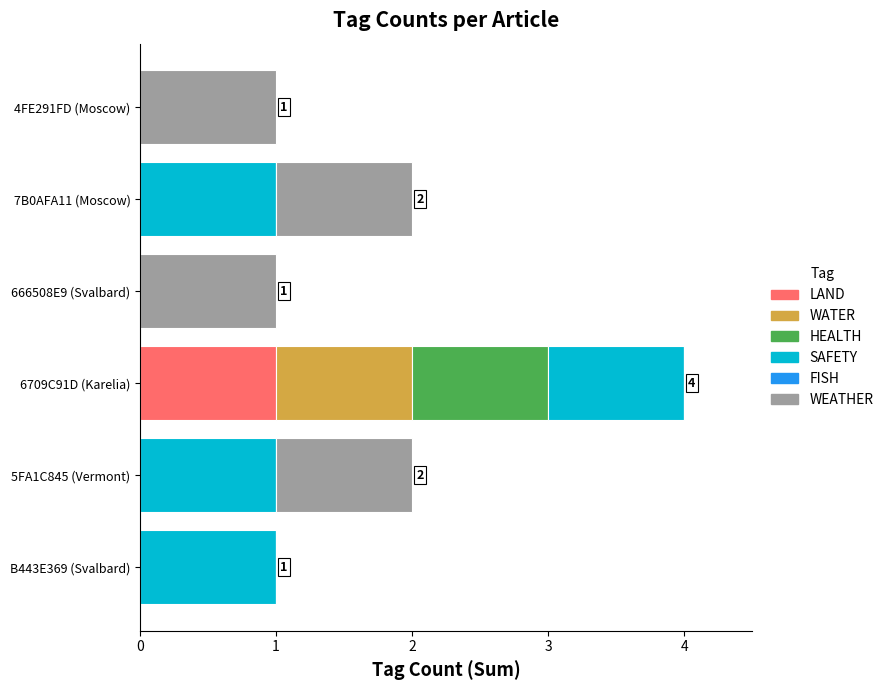

At which label does LAND reach its peak?

6709C91D (Karelia)